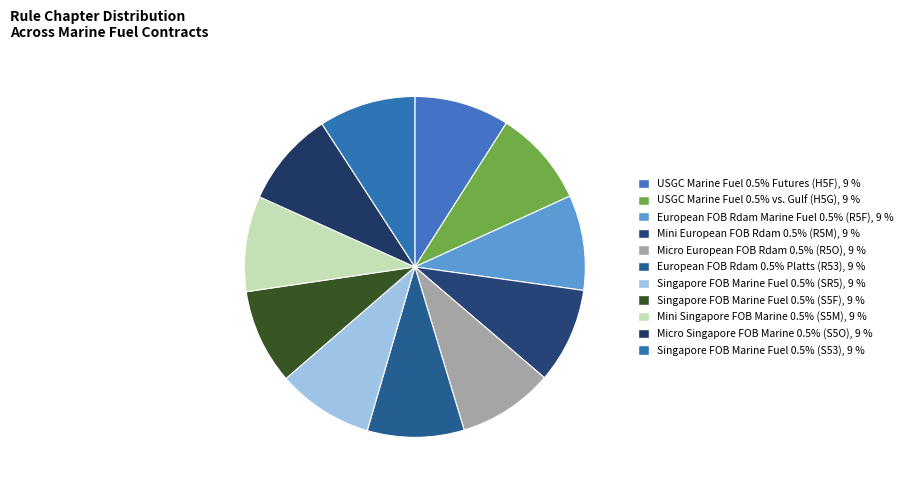

How many slices are in this pie chart?

11